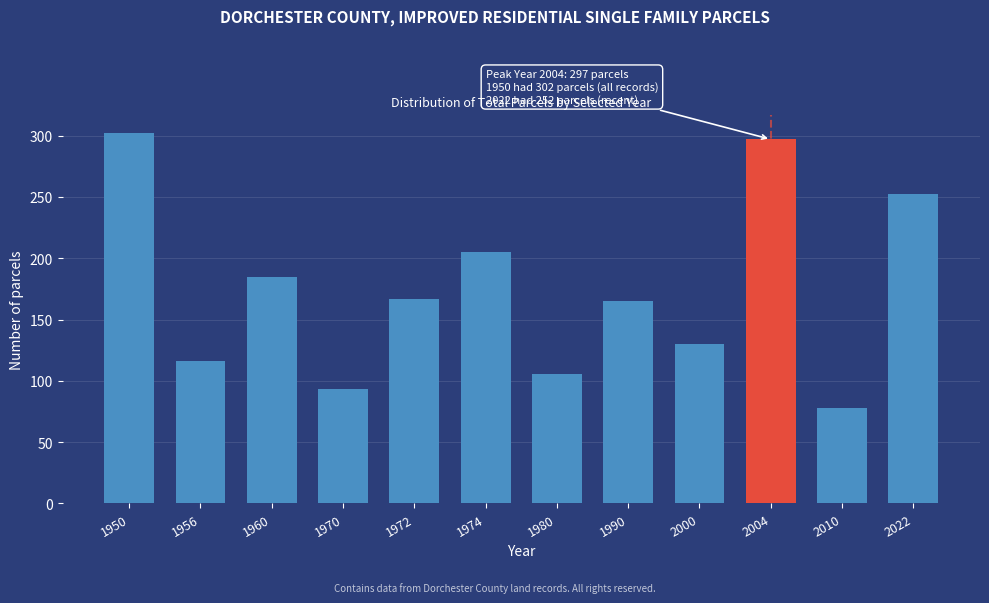

Reading right to left, transcribe all the data shown in this chart.

252	78	297	130	165	106	205	167	93	185	116	302